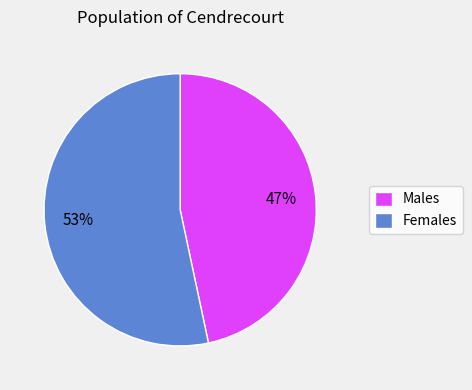

How many segments does this pie chart have?

2